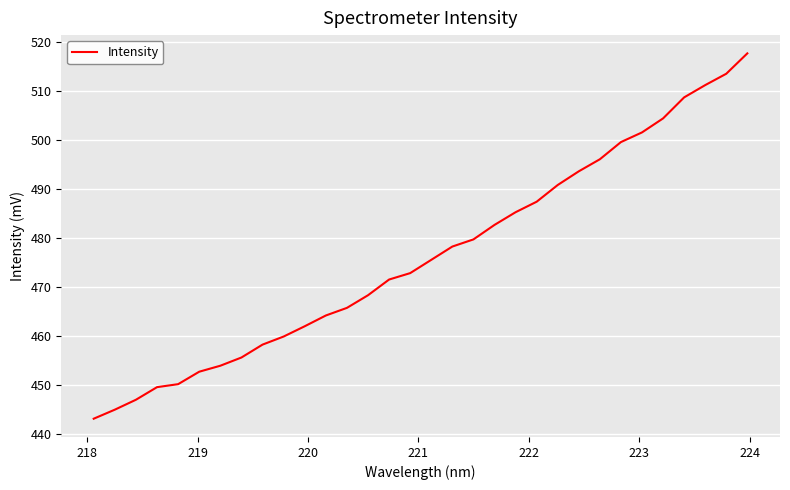

What is the minimum value shown in the chart?

443.1